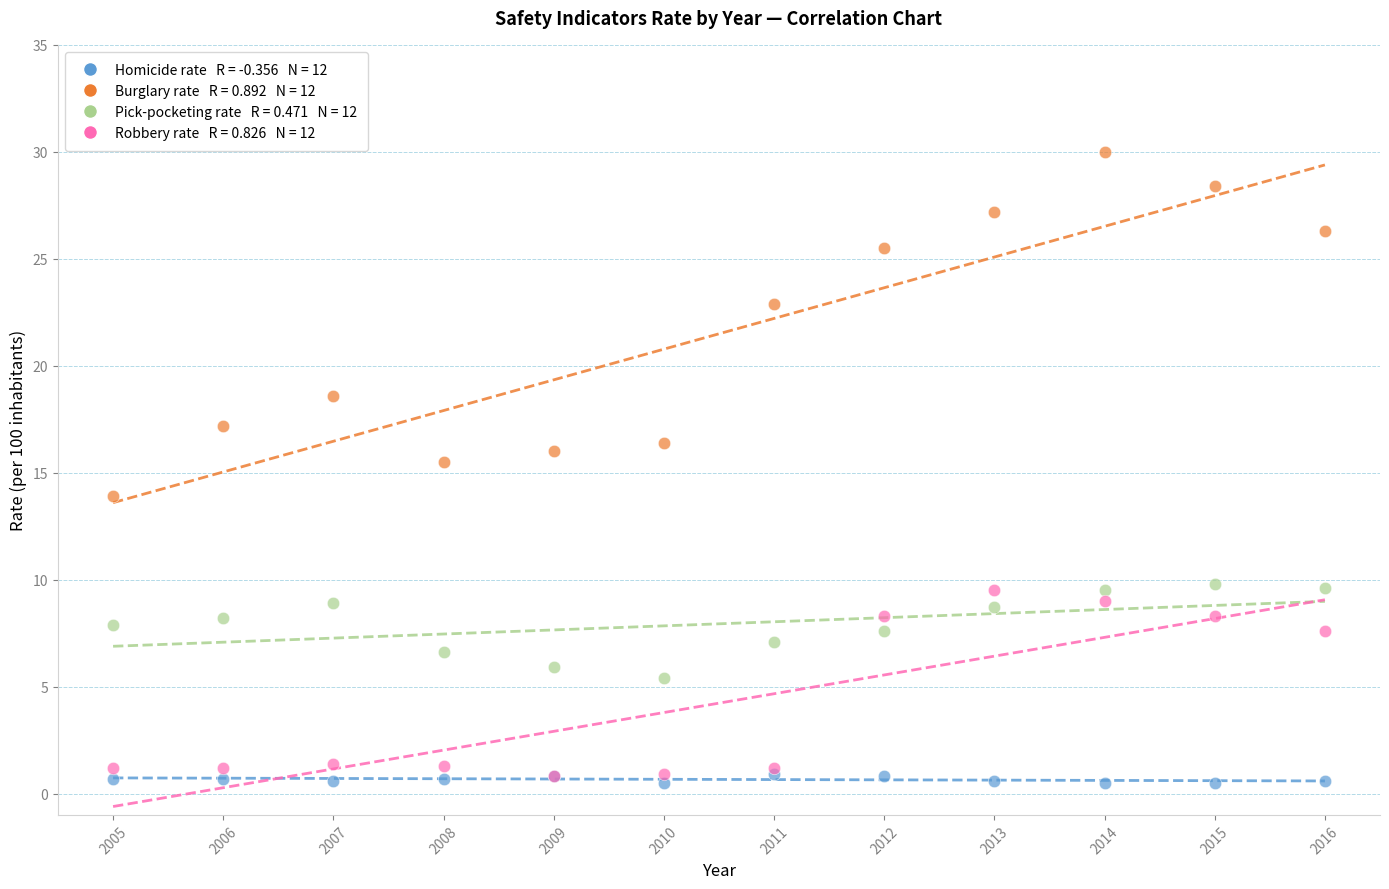

Across all series, what Y value is closest to 15?

15.5